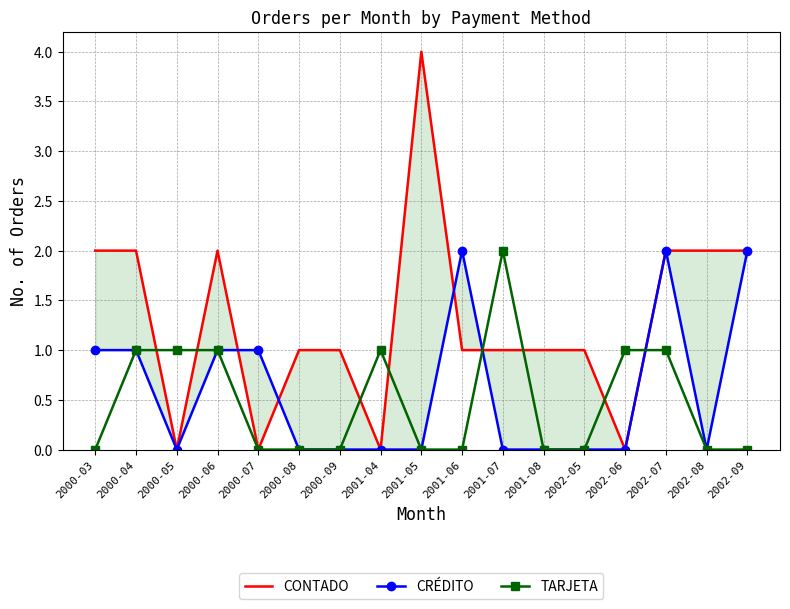

What is the label of the 1st point from the left?

2000-03